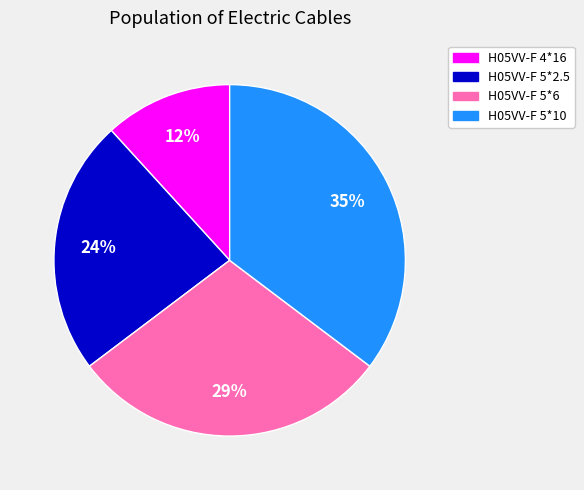

Is it true that H05VV-F 5*2.5 is 31% of the pie?

False